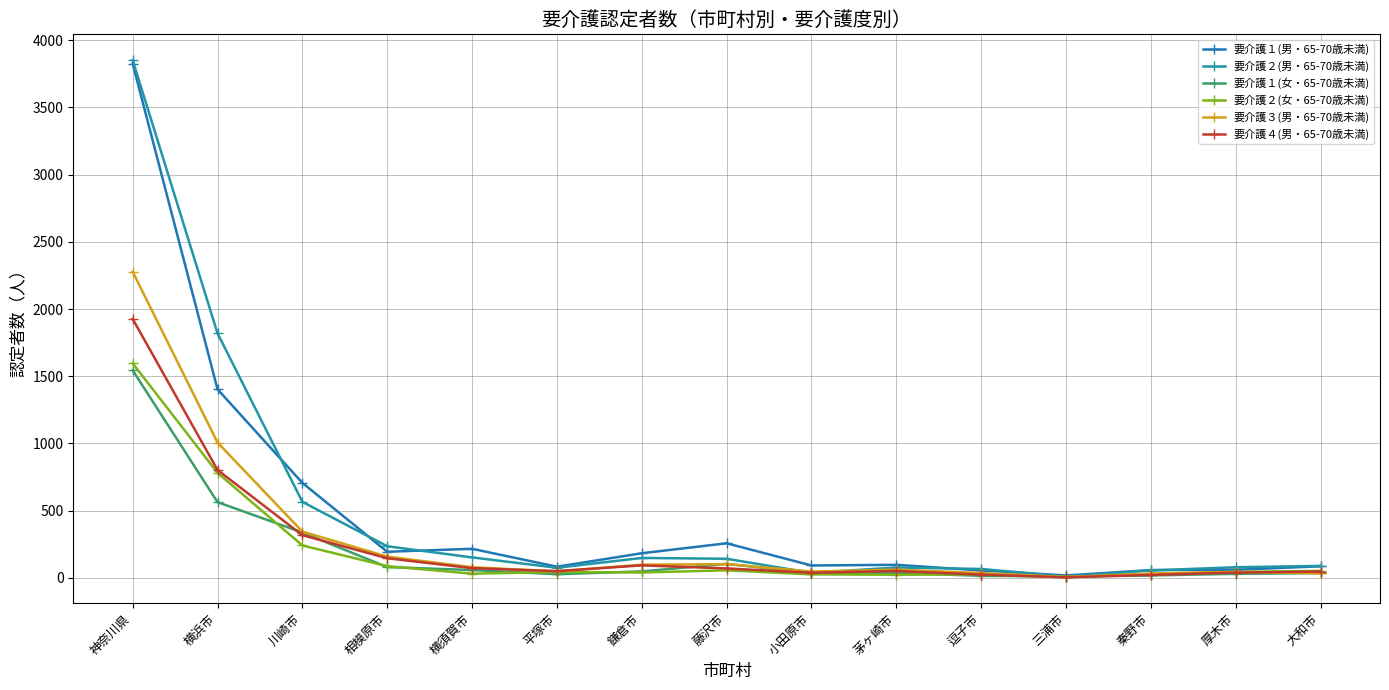

What is the label of the 9th point from the left?

小田原市